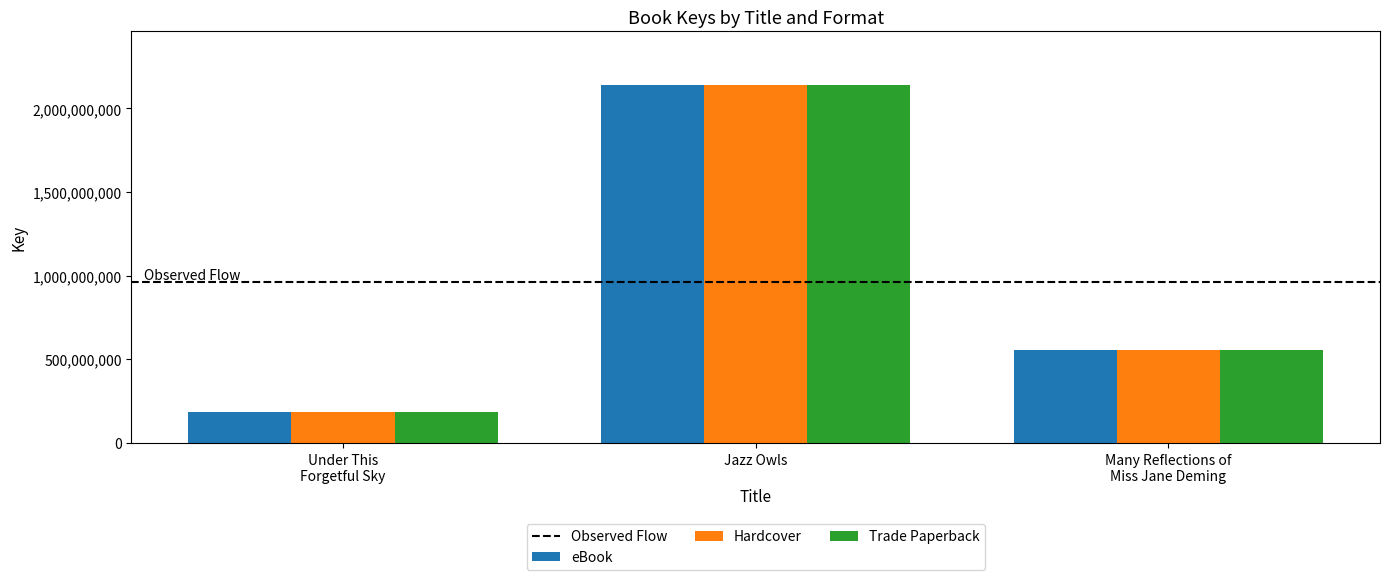

How many distinct data groups are displayed?

3